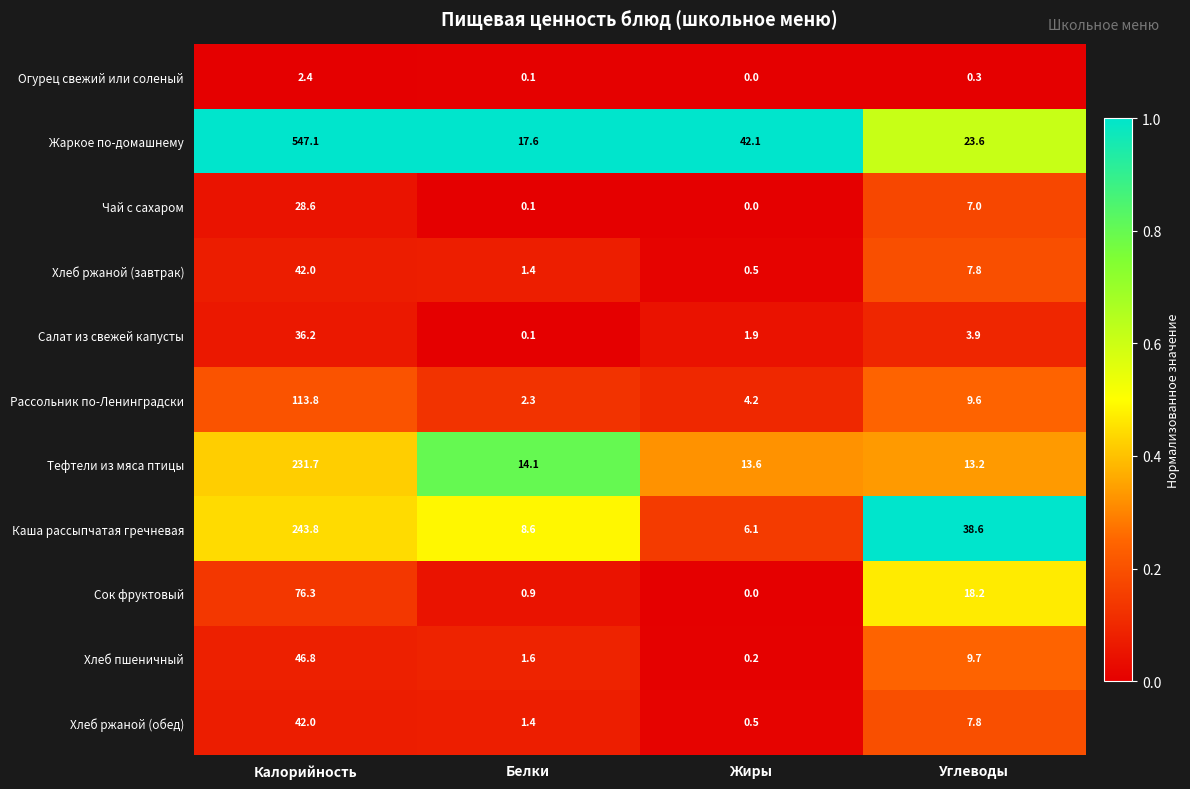

What value does the Каша рассыпчатая гречневая series have at Калорийность?

243.8